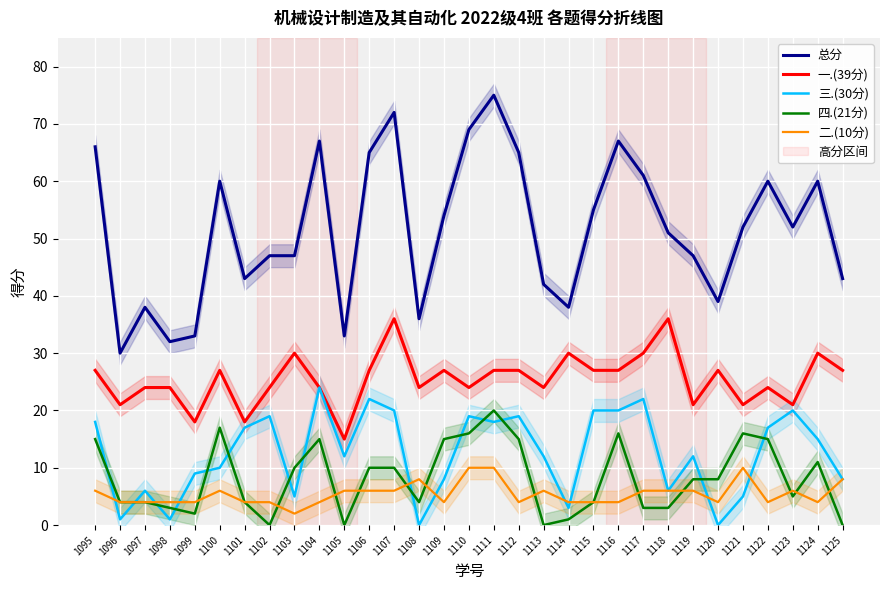

At how many categories does at least one series exceed 58?

12